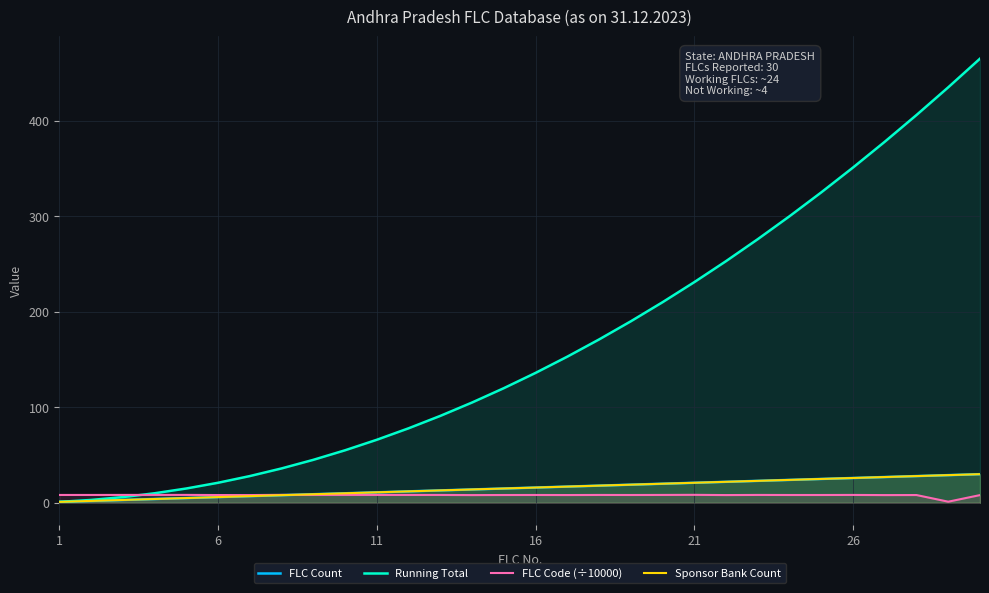

What is the value of the FLC Count point at the 2nd from the left?

2.0